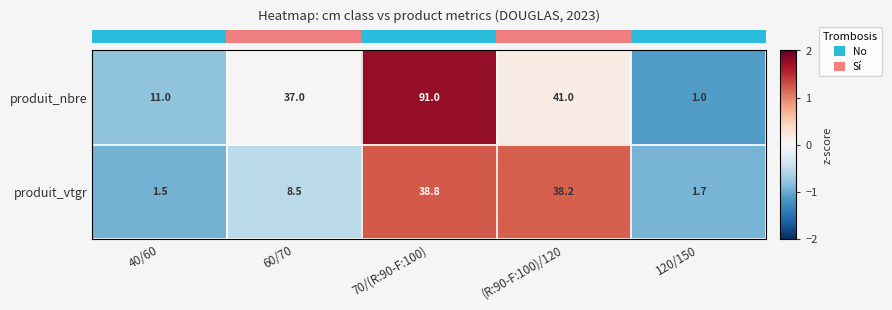

The produit_vtgr series shows 2.2 at 40/60. True or false?

False